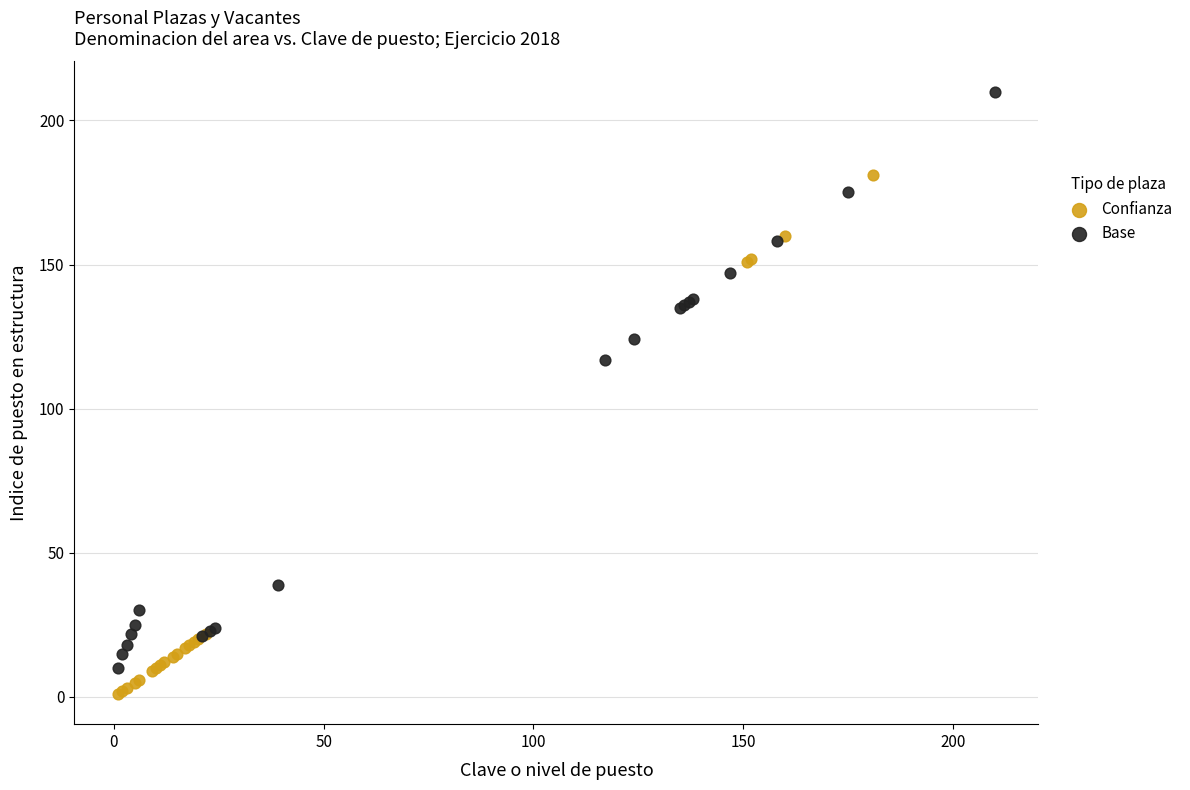

Which series contains the highest Y value?

Base